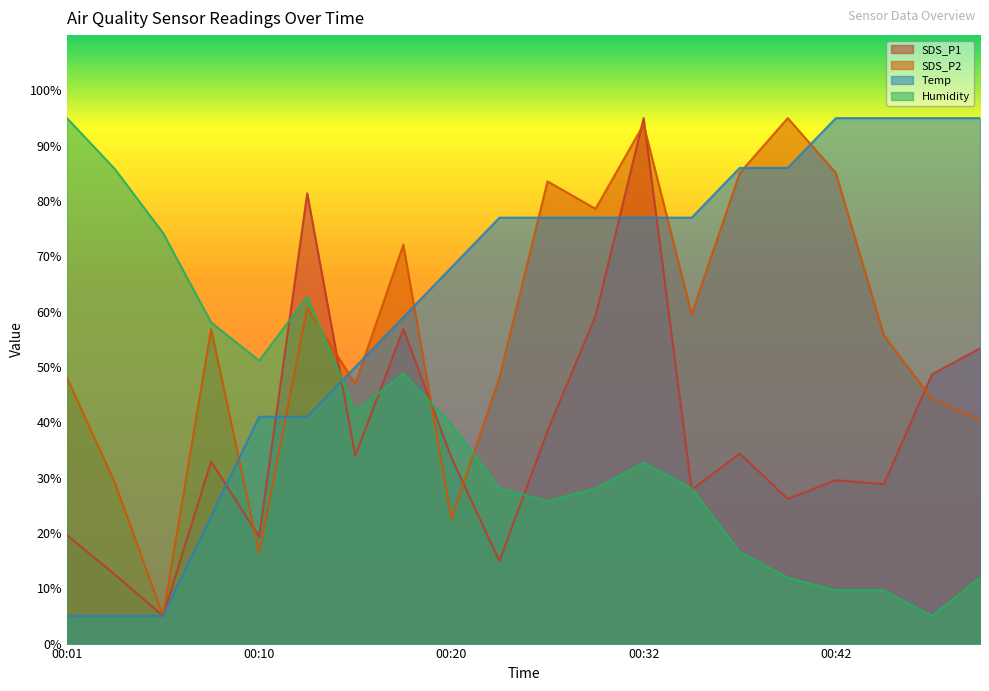

What are all the series names shown in the legend?

SDS_P1, SDS_P2, Temp, Humidity